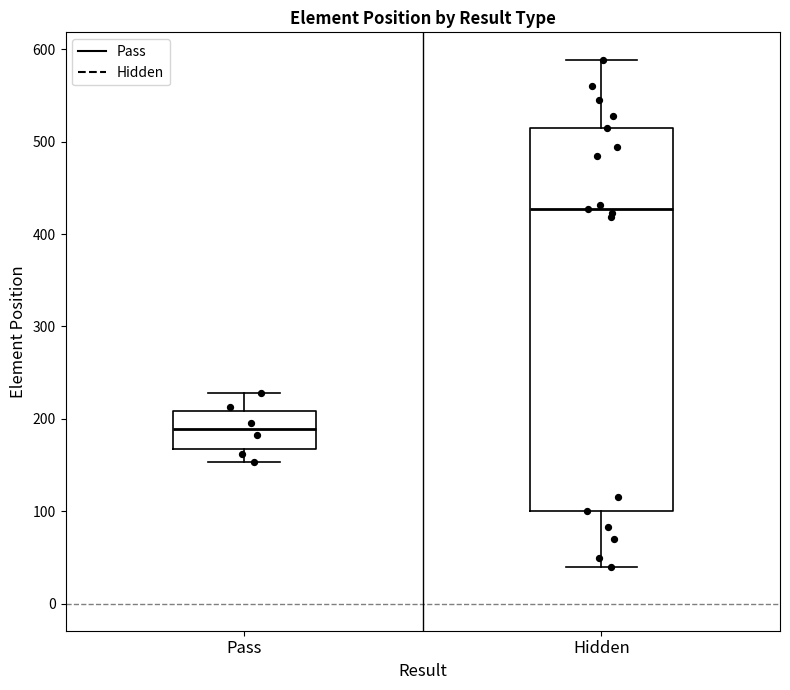

Reading left to right, read every box against the y-axis: the position of its median line, the range the box covers, and the ends of its whiskers. The values are not printed on the chart, so give them approximately, as read against the axis.

Pass: median 190, box 170 to 210, whiskers 150 to 230
Hidden: median 430, box 100 to 520, whiskers 40 to 590